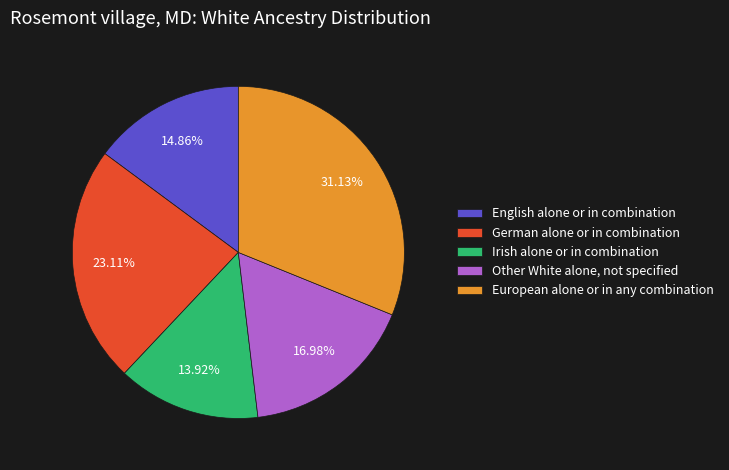

Rank the categories by value from lowest to highest.

Irish alone or in combination, English alone or in combination, Other White alone, not specified, German alone or in combination, European alone or in any combination